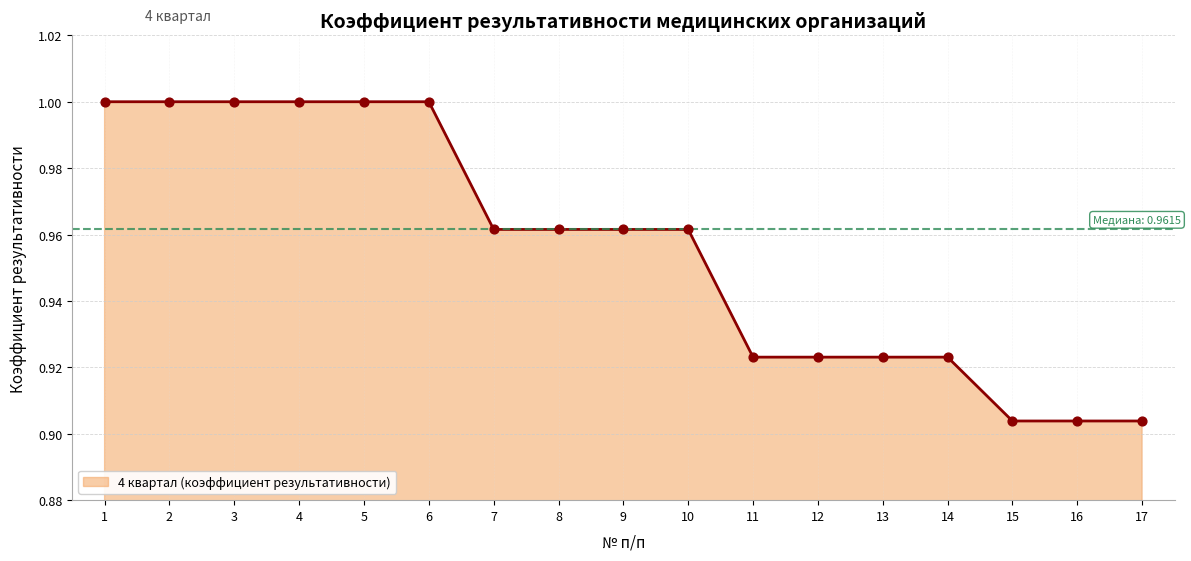

Between 14 and 3, which is larger?

3